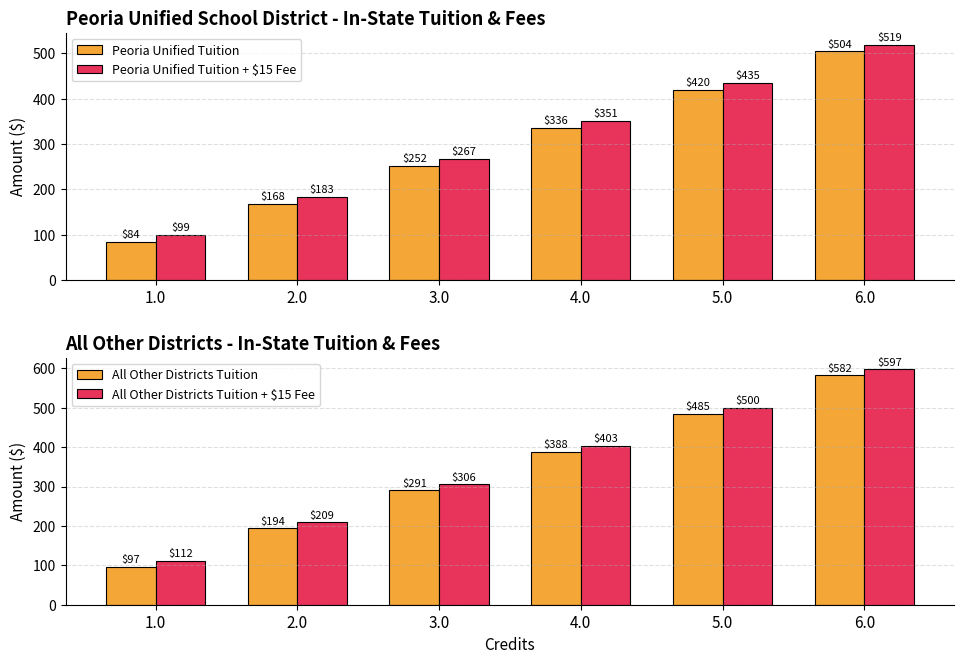

True or false: All Other Districts Tuition + $15 Fee has a value of 139 at 3.0.

False